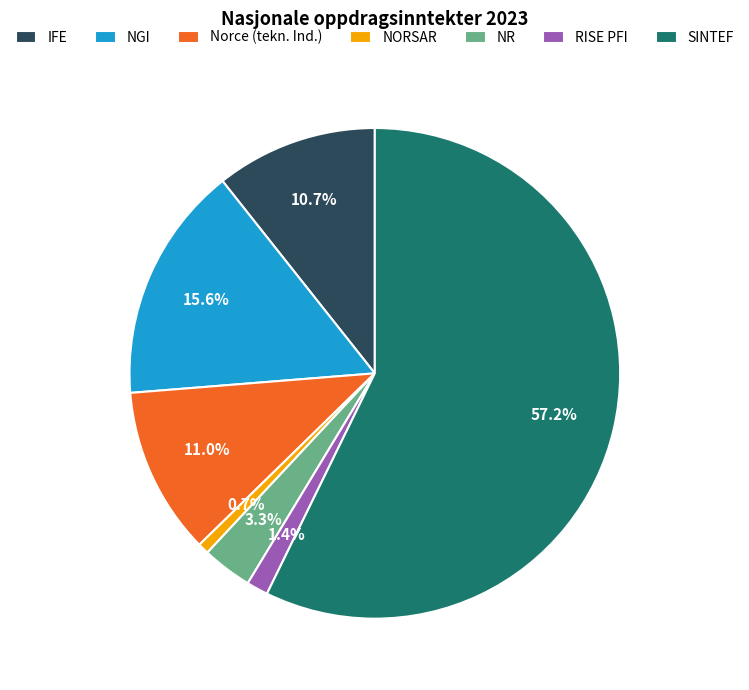

Which has a higher value, NR or RISE PFI?

NR